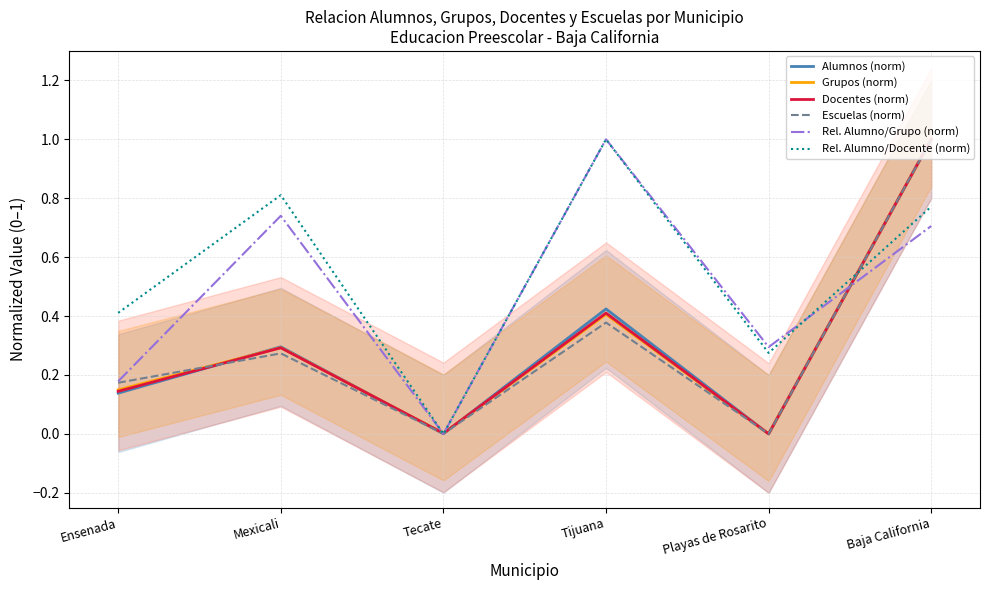

True or false: Docentes (norm) and Rel. Alumno/Grupo (norm) intersect in this chart.

True